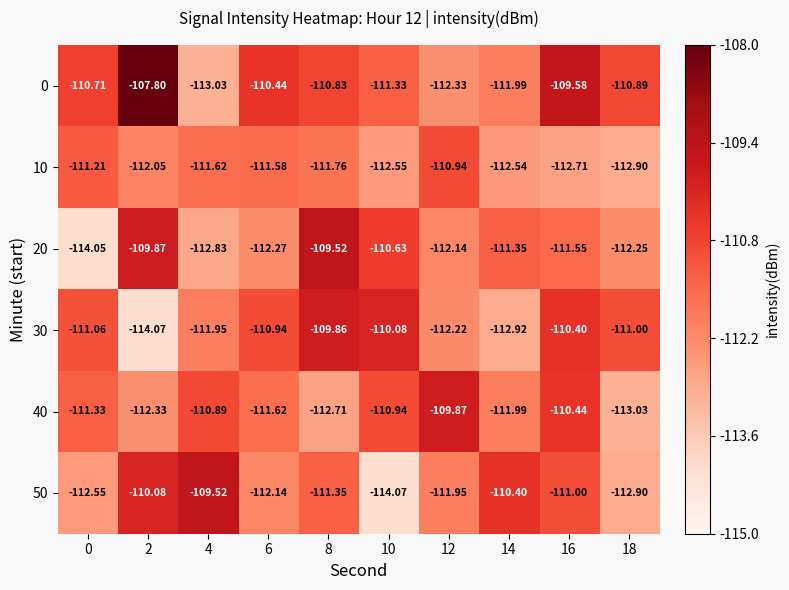

At which category is the sum across all series the highest?

16